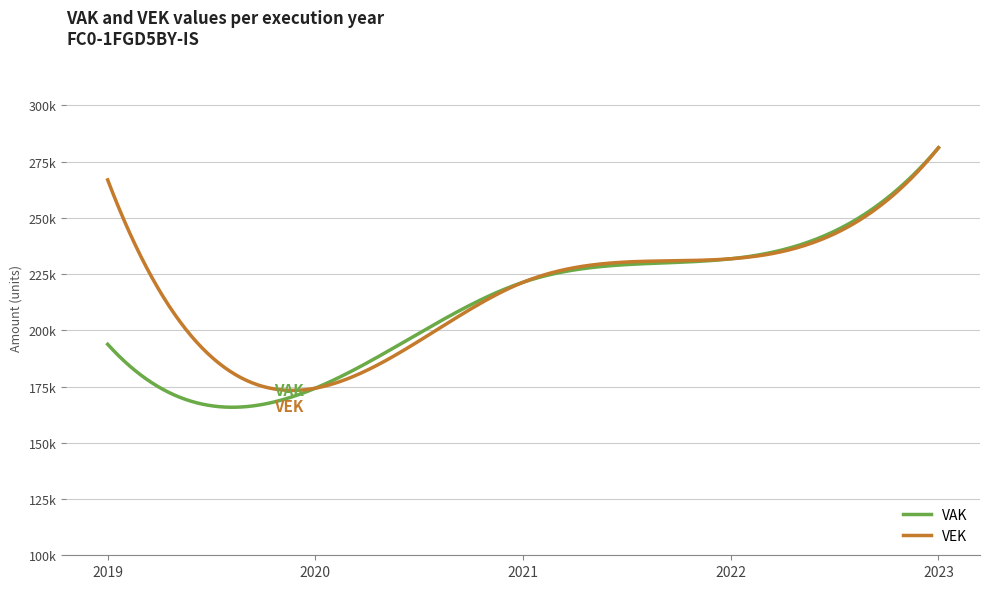

True or false: VAK and VEK cross at least once.

True